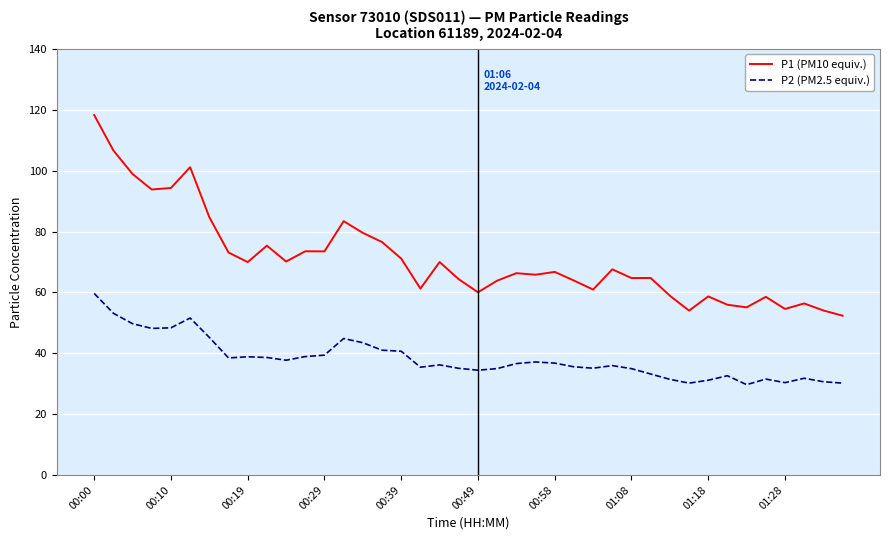

Which series has the widest spread of values?

P1 (PM10 equiv.)